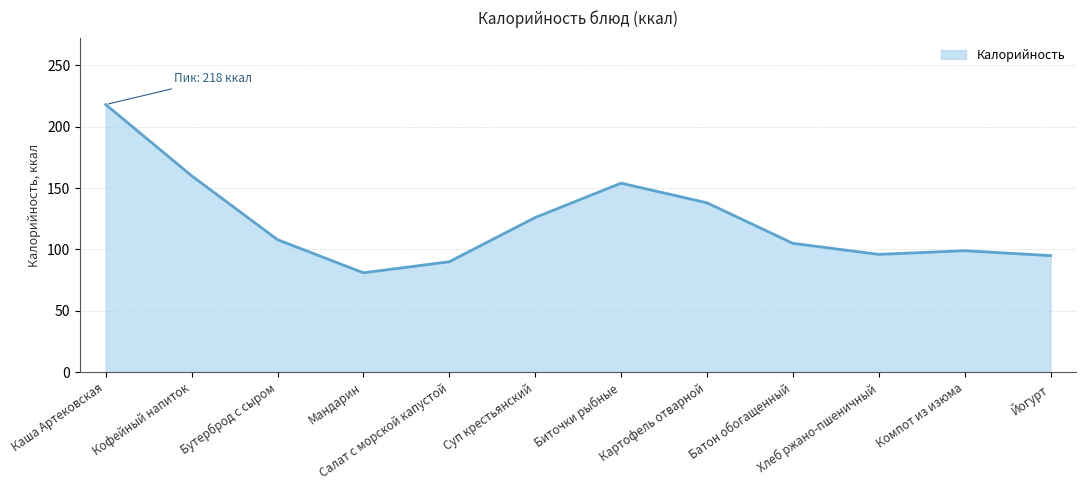

Where is the first local minimum?

Мандарин